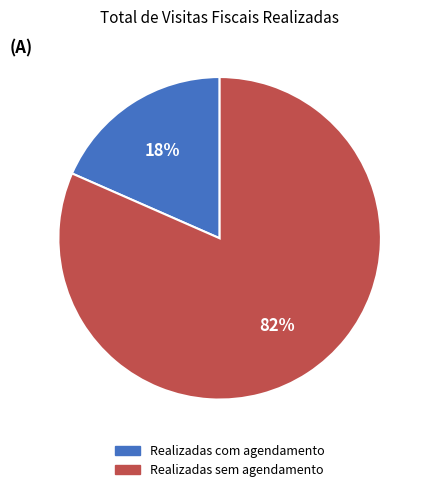

Rank the categories by value from lowest to highest.

Realizadas com agendamento, Realizadas sem agendamento